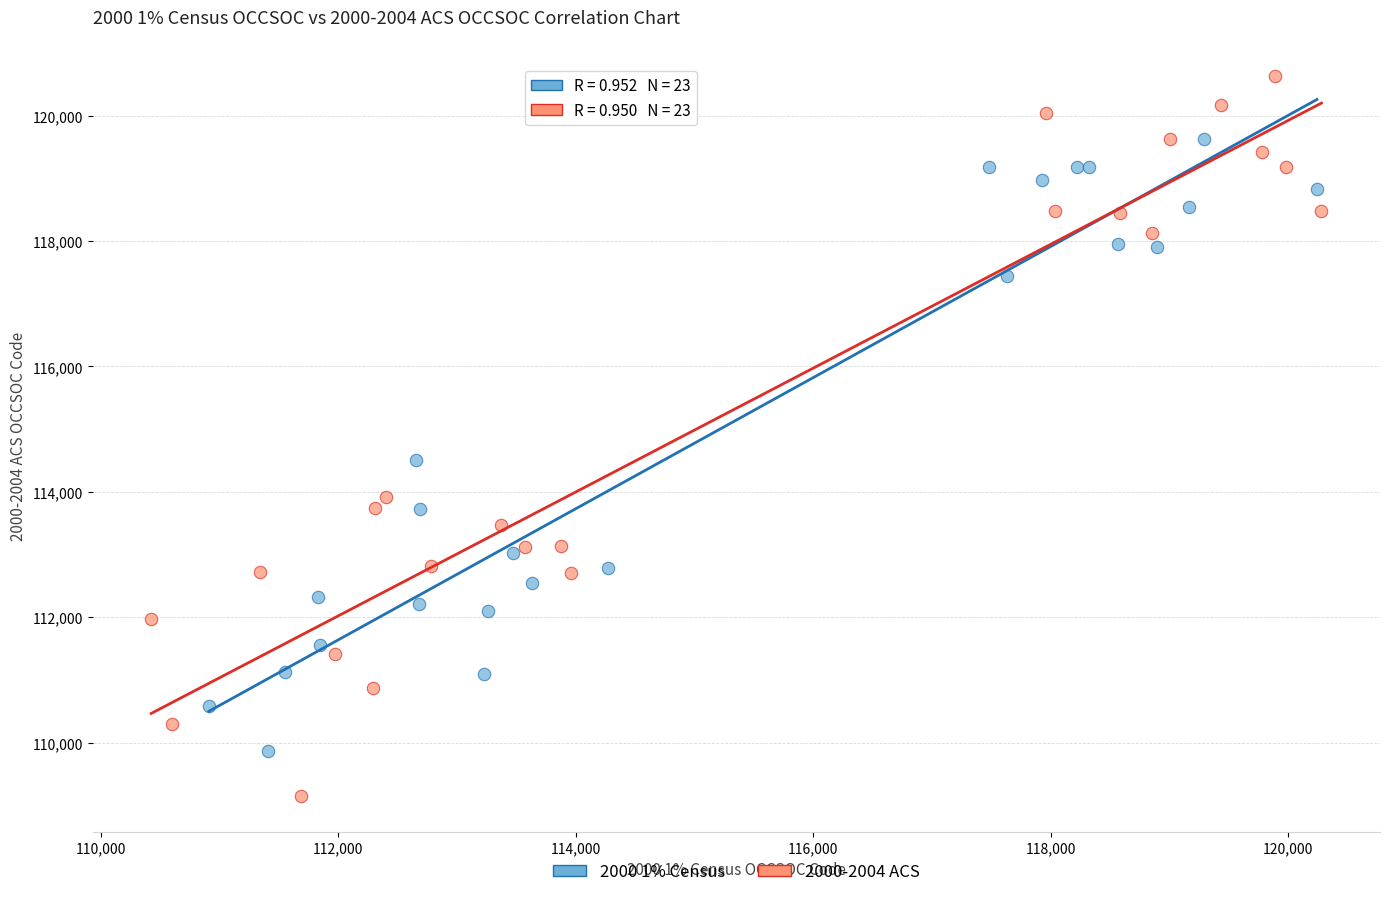

Which series has the widest spread of Y values?

2000-2004 ACS